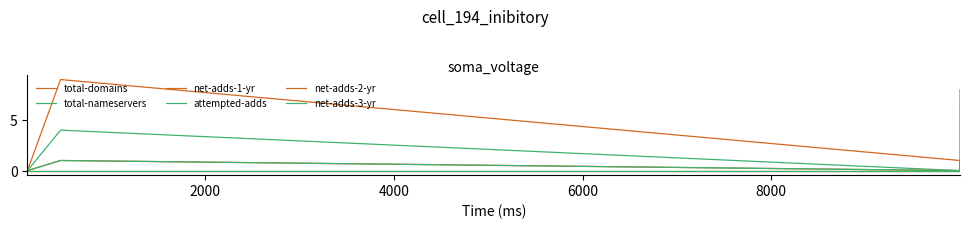

Is this an area chart (filled region under the line)?

No